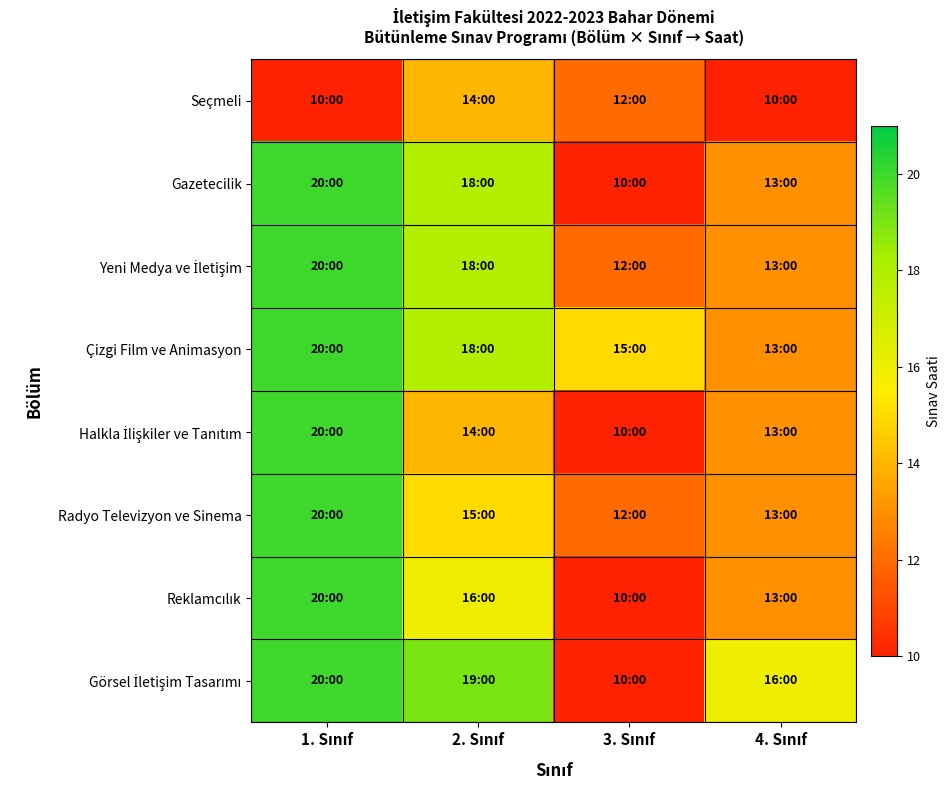

How many distinct data groups are displayed?

8